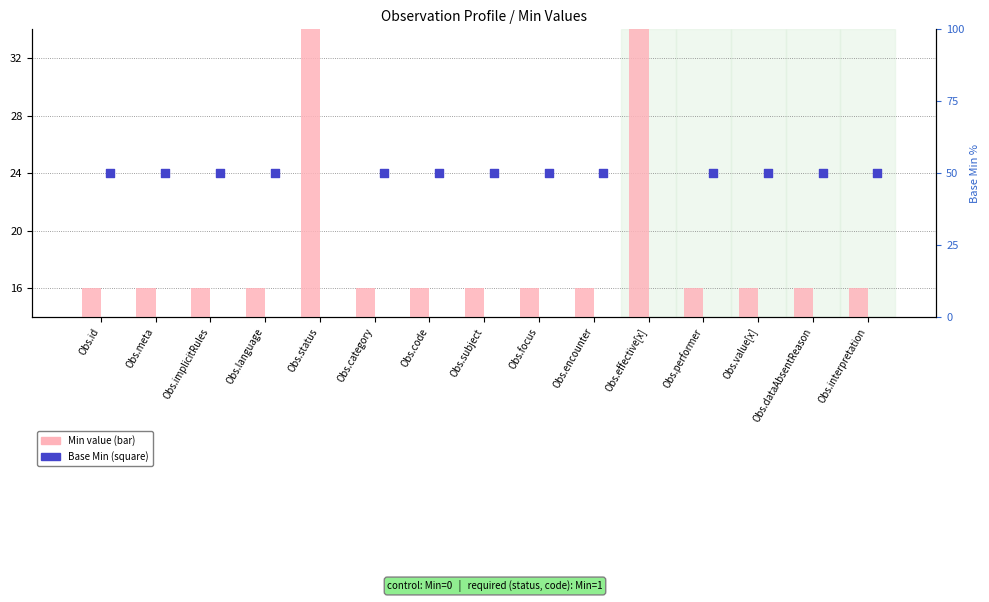

Which series has the largest Y range (max minus min)?

Min